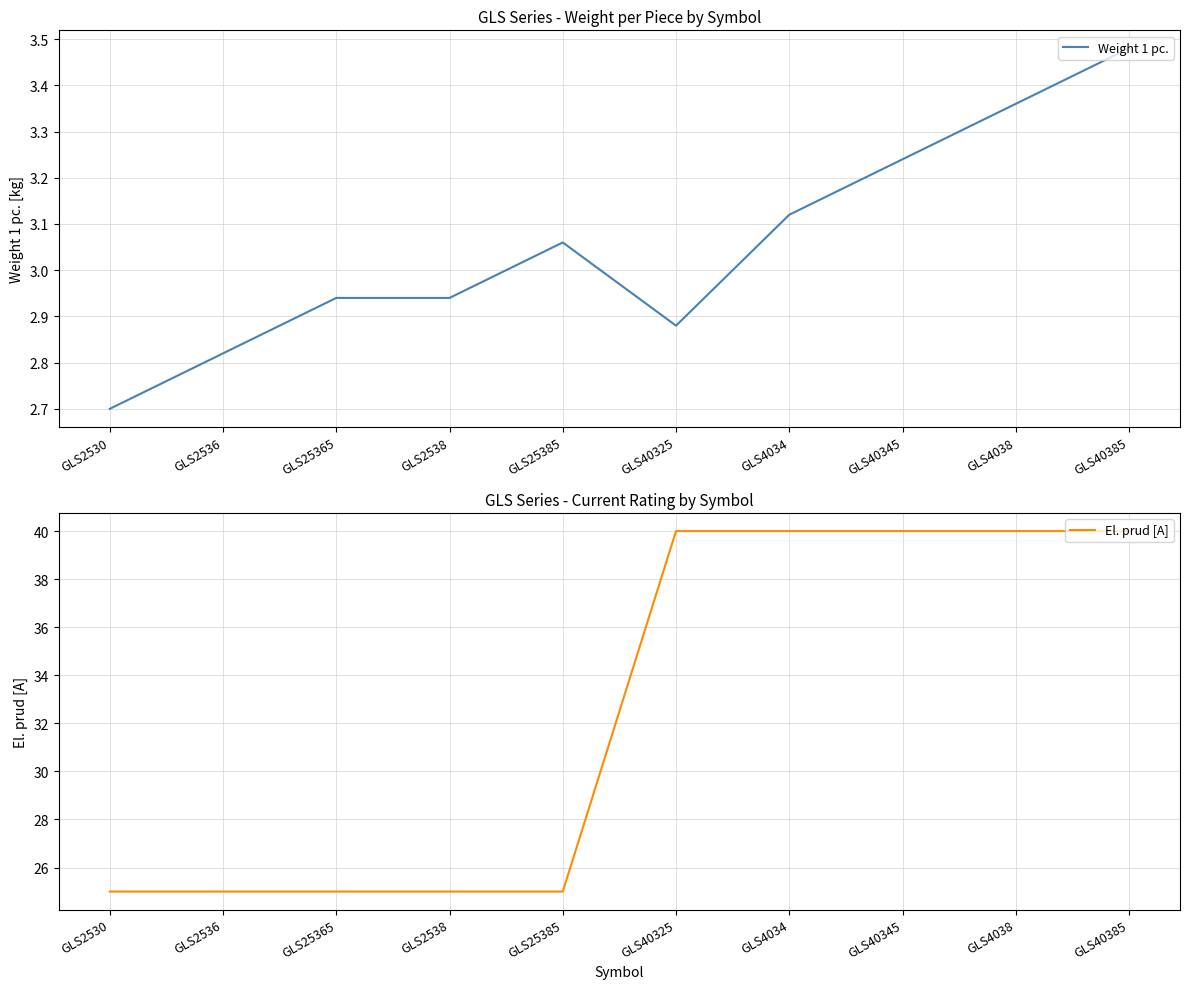

True or false: Weight 1 pc. and El. prud [A] intersect in this chart.

False